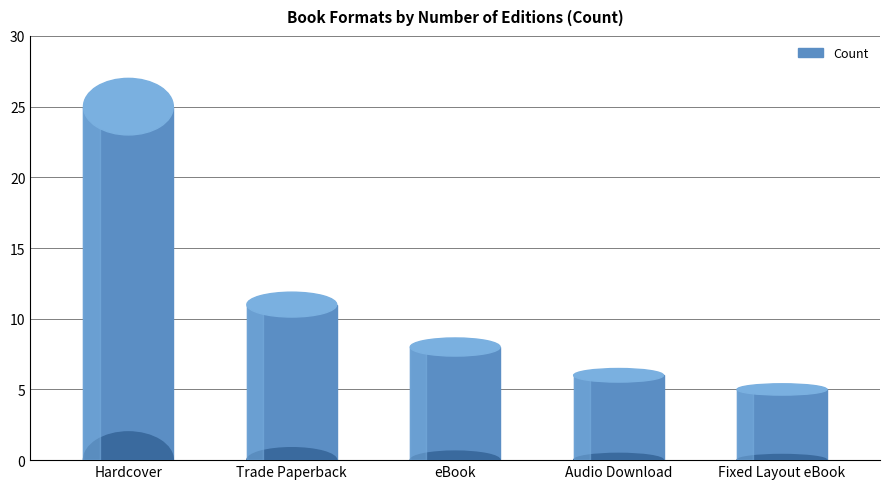

The value at Audio Download is 6. True or false?

True